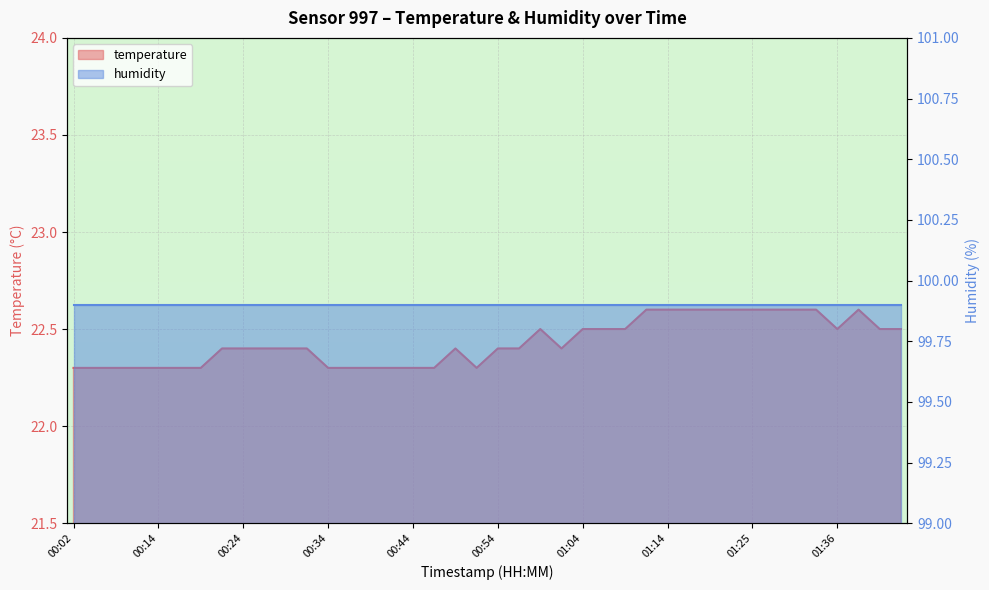

Rank the categories by value from lowest to highest.

00:02, 00:04, 00:09, 00:12, 00:14, 00:17, 00:19, 00:34, 00:37, 00:39, 00:42, 00:44, 00:47, 00:52, 00:22, 00:24, 00:27, 00:29, 00:32, 00:49, 00:54, 00:57, 01:02, 00:59, 01:04, 01:07, 01:09, 01:36, 01:41, 01:43, 01:12, 01:14, 01:17, 01:19, 01:22, 01:25, 01:28, 01:30, 01:33, 01:38